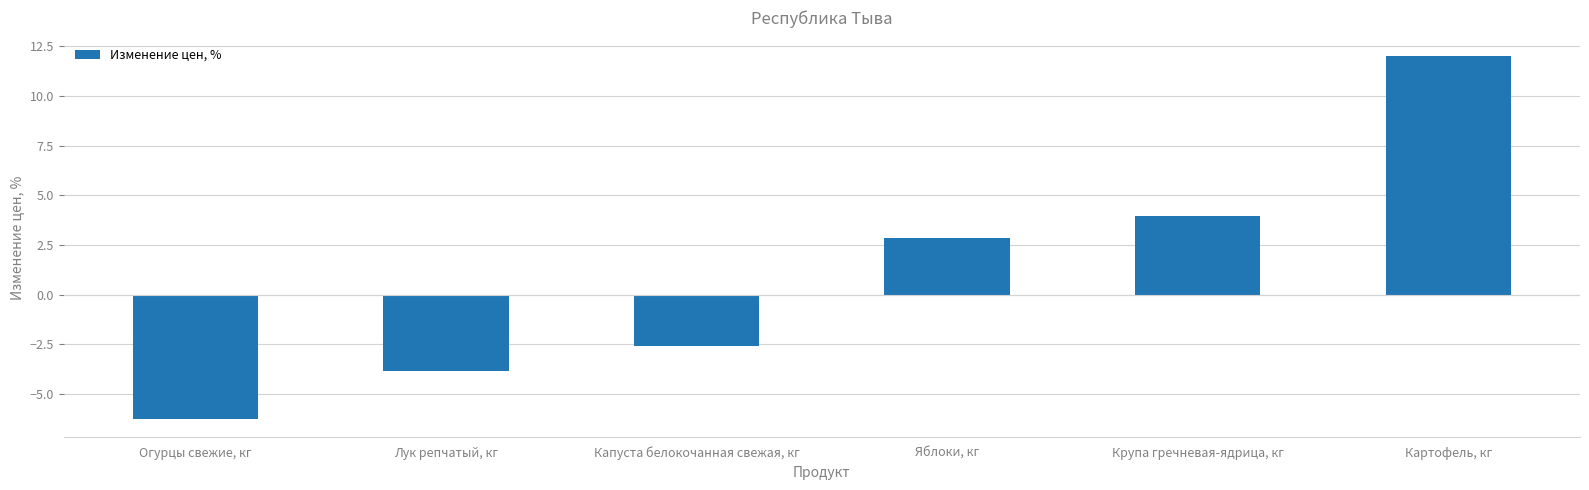

What is the difference between the values at Лук репчатый, кг and Картофель, кг?

15.9